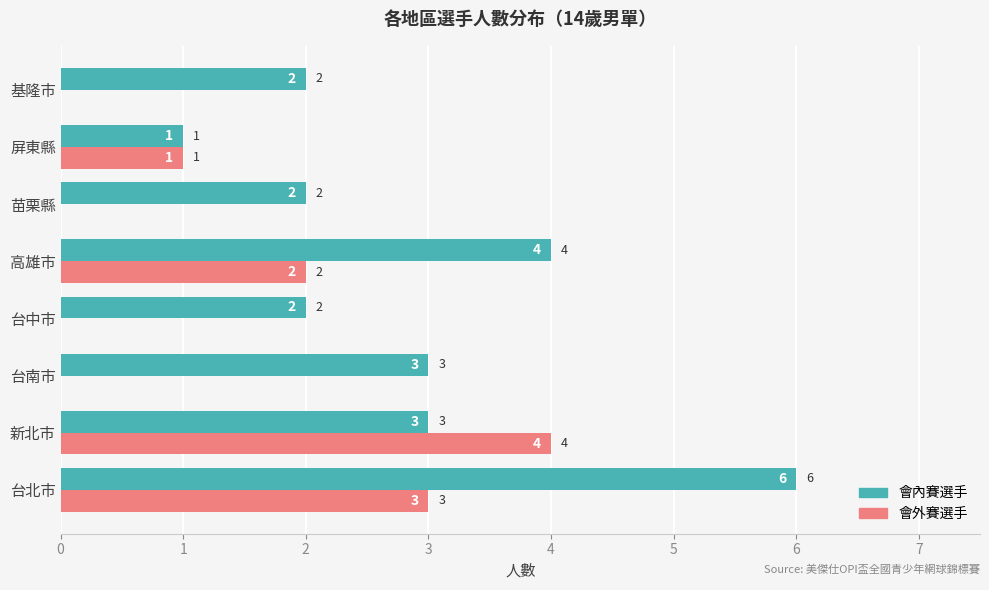

What is the greatest value displayed?

6